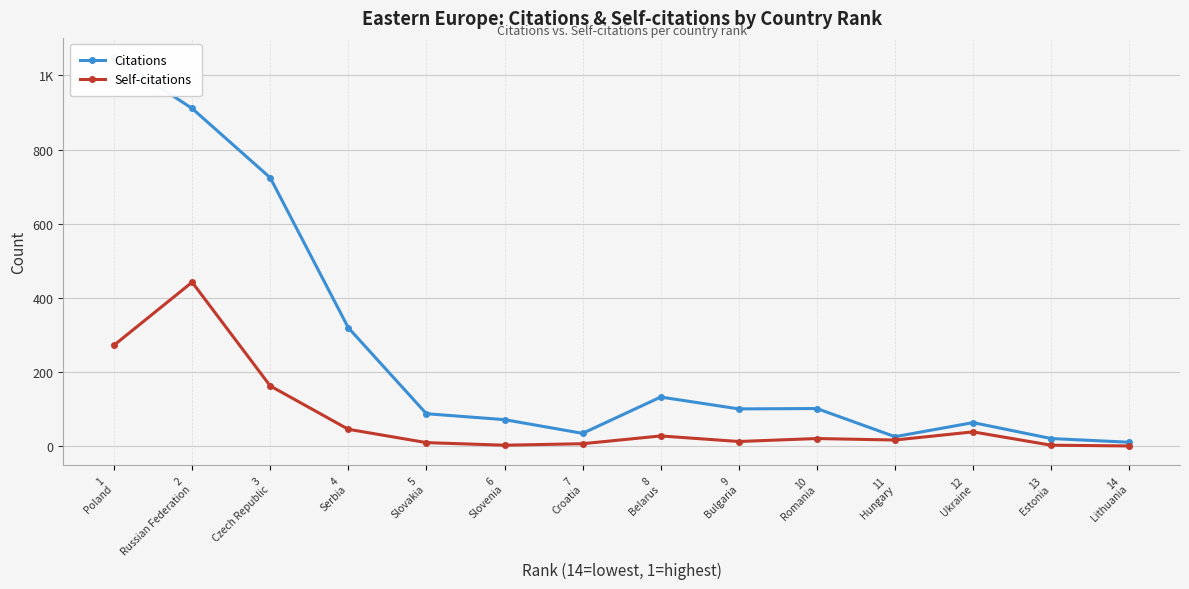

How many lines are shown in the chart?

2